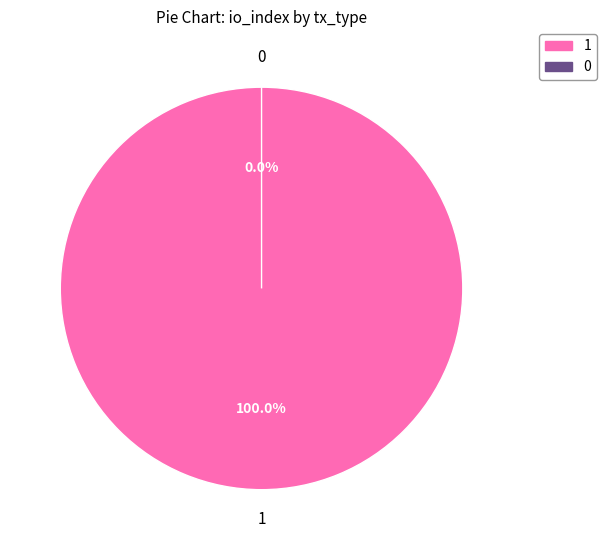

Which category accounts for the majority?

Vote (io_index=1)